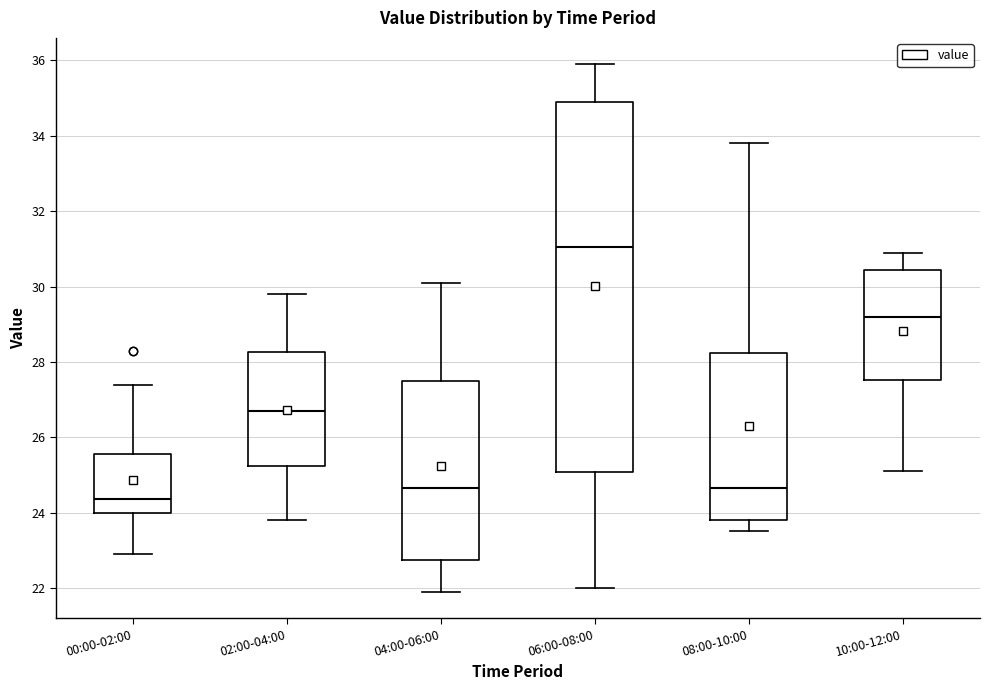

Comparing the boxes themselves (not the whiskers), which one is the tallest?

06:00-08:00